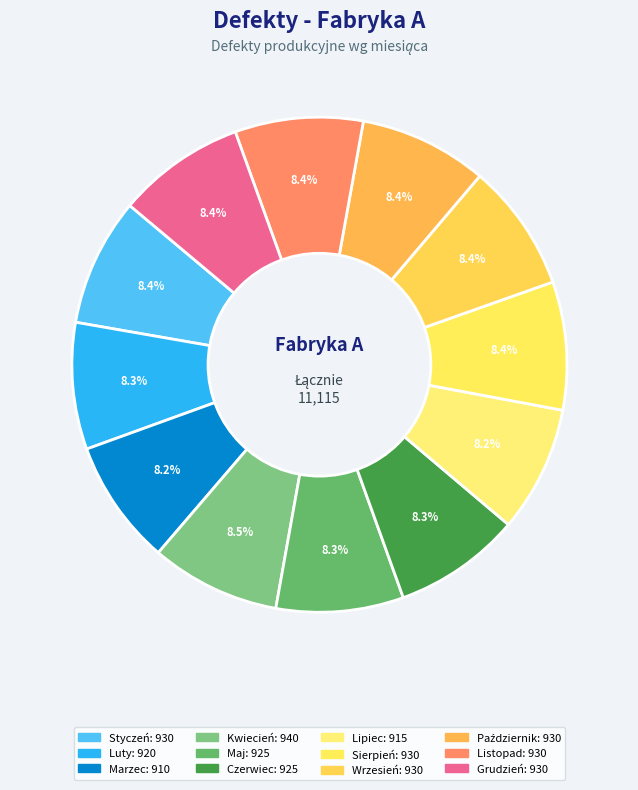

What percentage is the Czerwiec slice, to the nearest percent?

8%